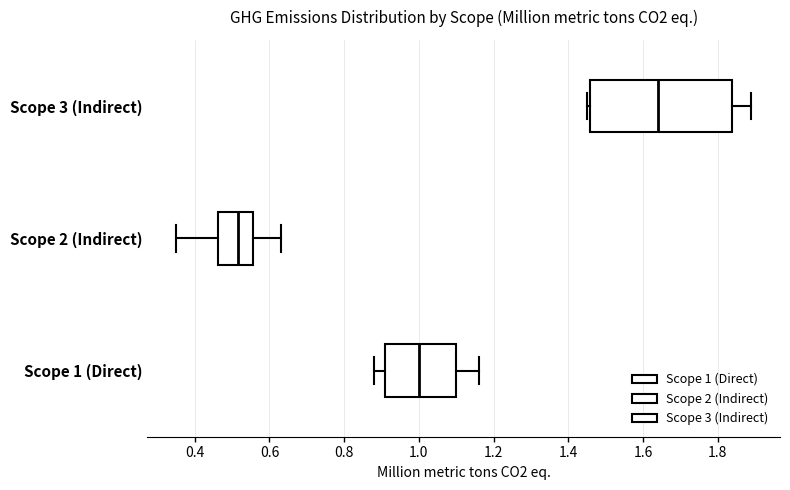

Reading bottom to top, read every box against the x-axis: the position of its median line, the range the box covers, and the ends of its whiskers. The values are not printed on the chart, so give them approximately, as read against the axis.

Scope 1 (Direct): median 1.00, box 0.92 to 1.10, whiskers 0.88 to 1.16
Scope 2 (Indirect): median 0.52, box 0.46 to 0.56, whiskers 0.36 to 0.64
Scope 3 (Indirect): median 1.64, box 1.46 to 1.84, whiskers 1.46 (just left of the box's left edge) to 1.90